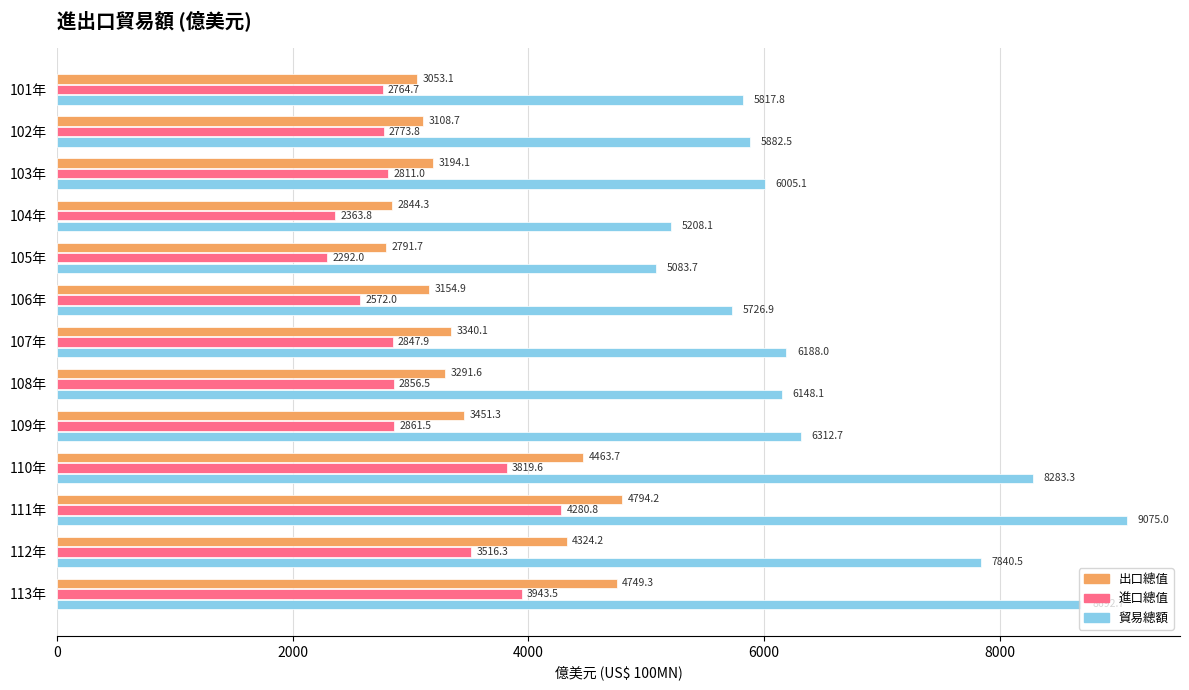

What is the greatest value displayed?

9075.0